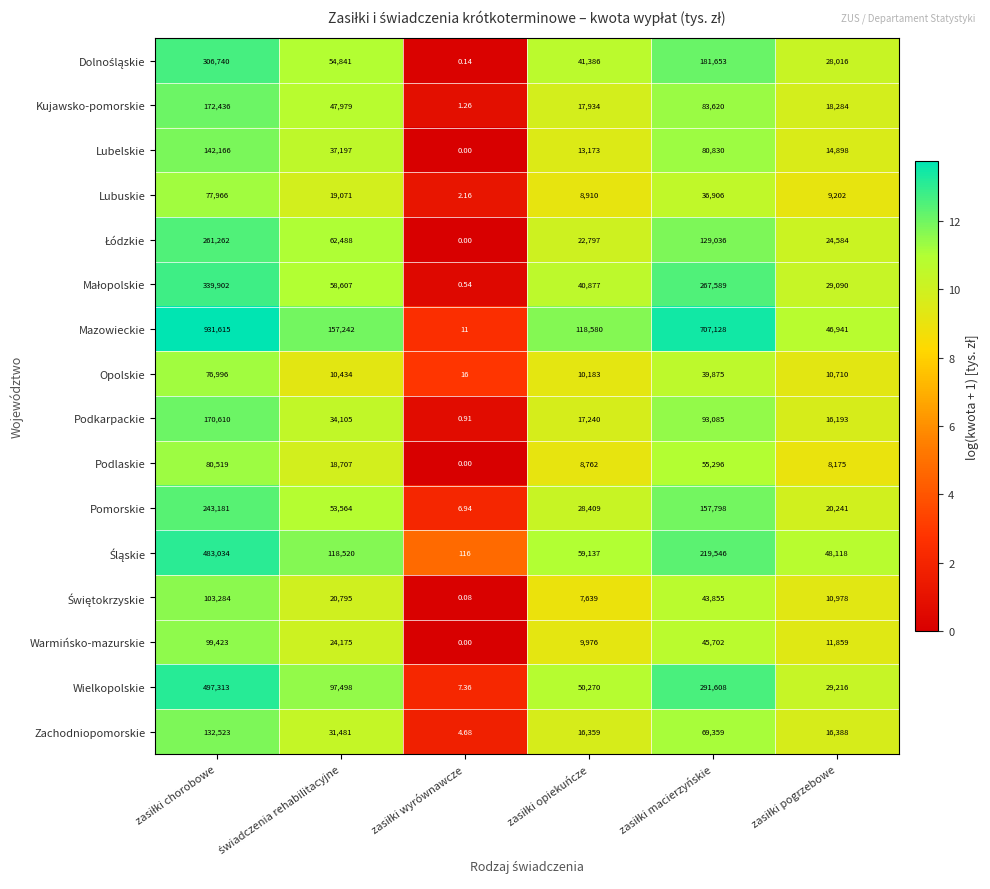

At how many categories does at least one series exceed 2?

6